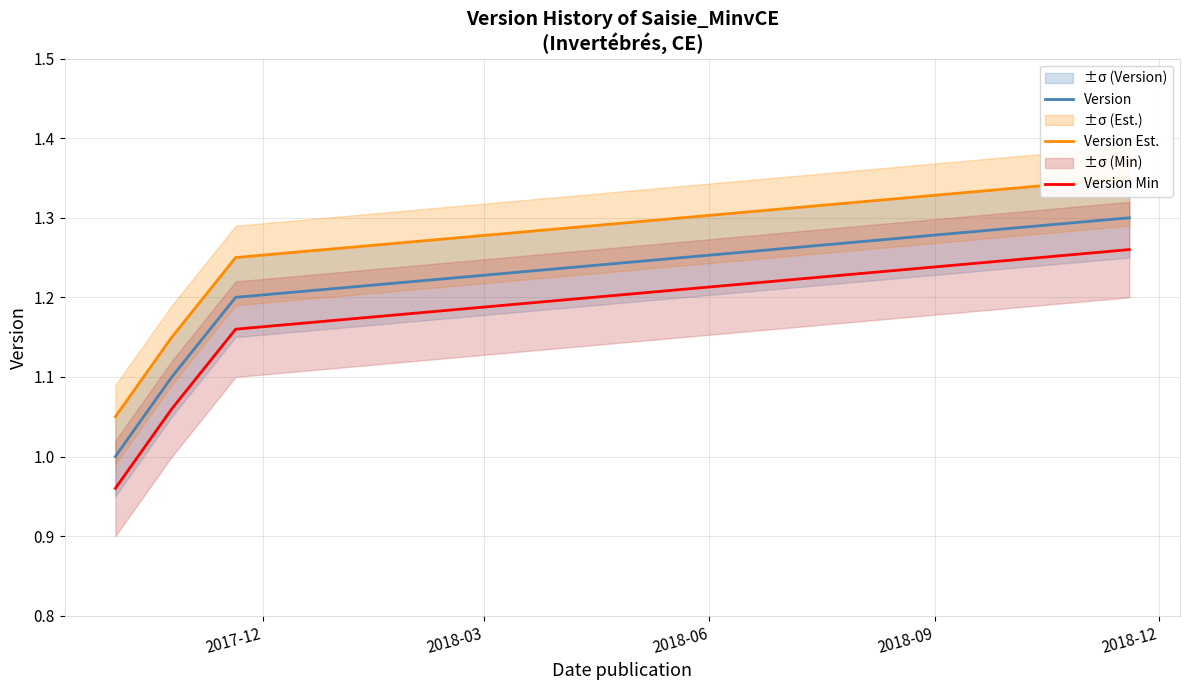

List the series in order of their peak value, highest first.

Version Est., Version, Version Min